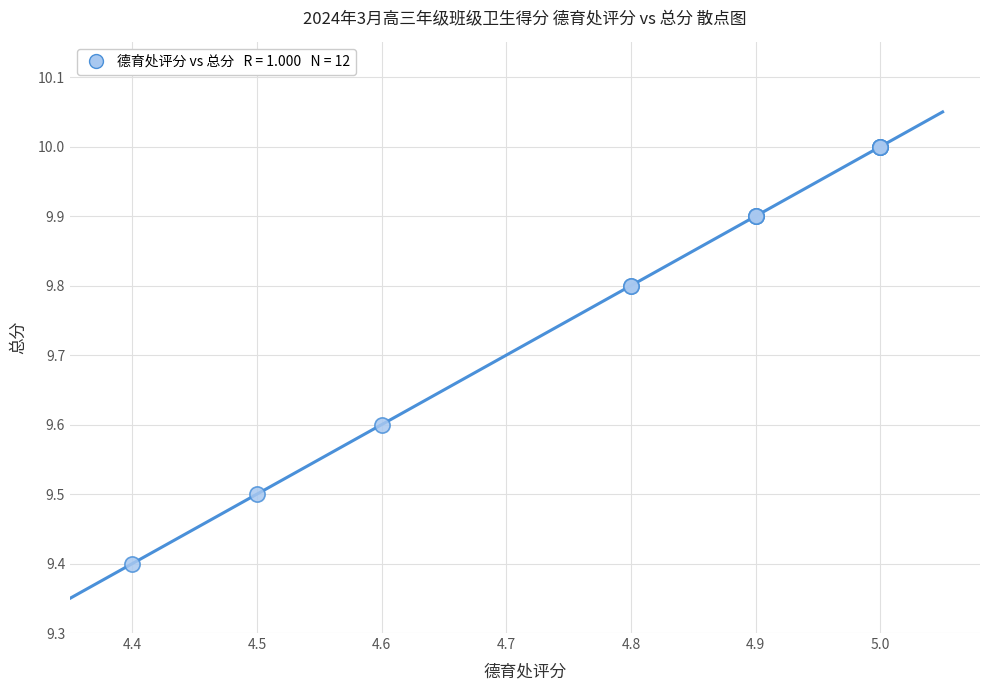

What Y value in the scatter plot is closest to 9?

9.4